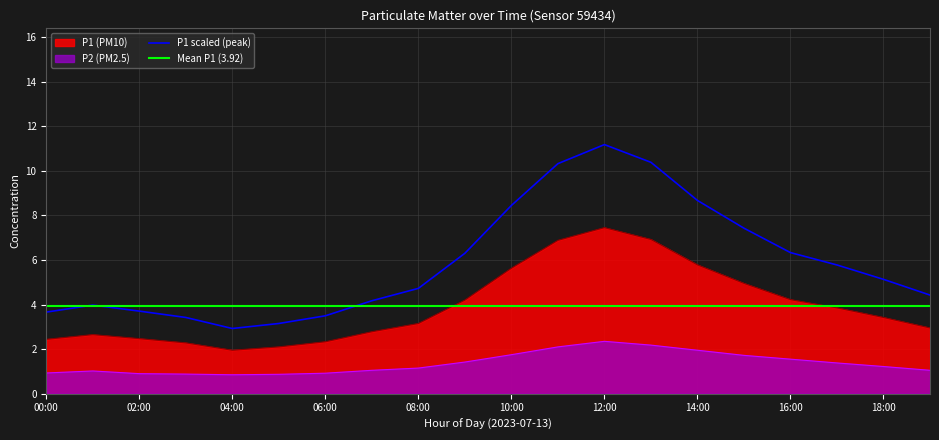

At which category is the sum across all series the highest?

12:00